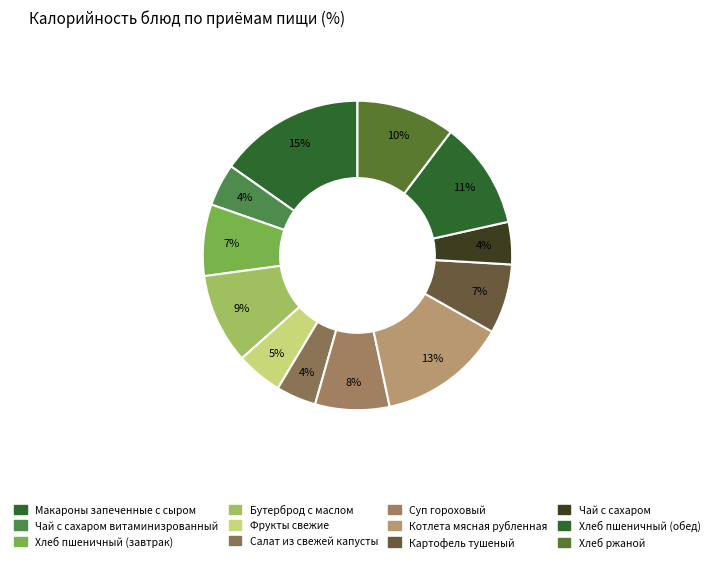

How many slices are in this pie chart?

12